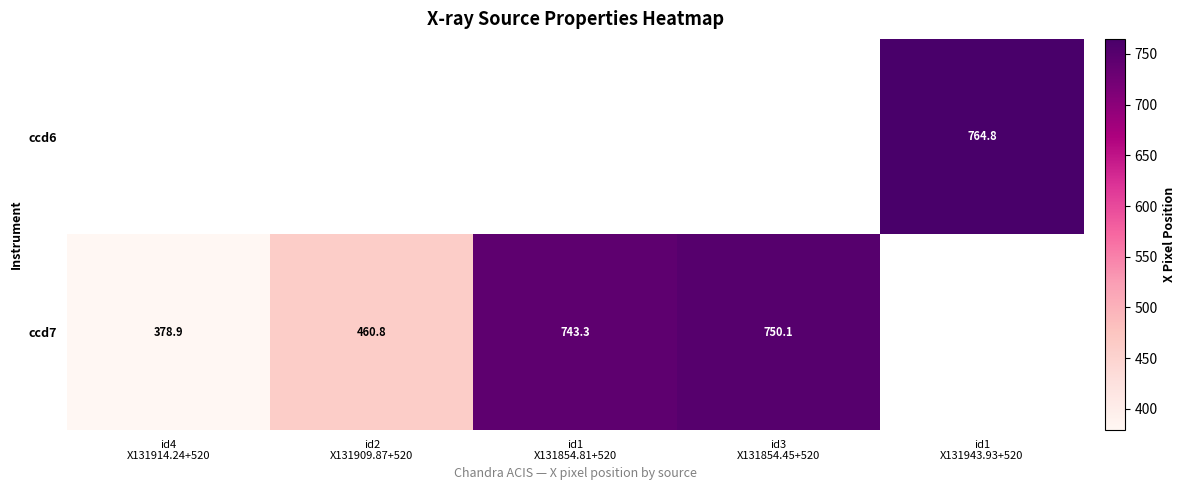

At which label does ccd7 first exceed 743?

id1 X131854.81+520